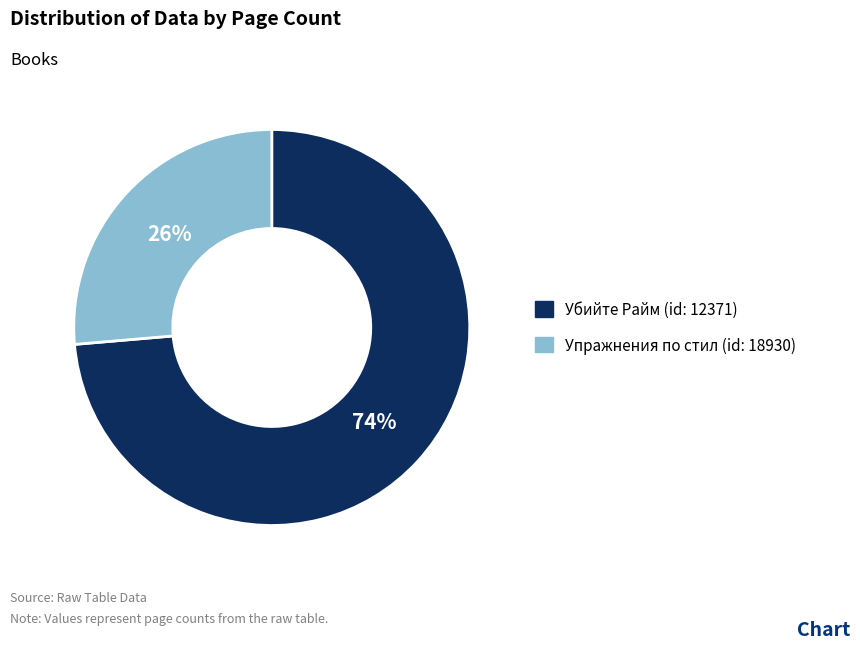

To the nearest percent, what is the average slice percentage?

50%